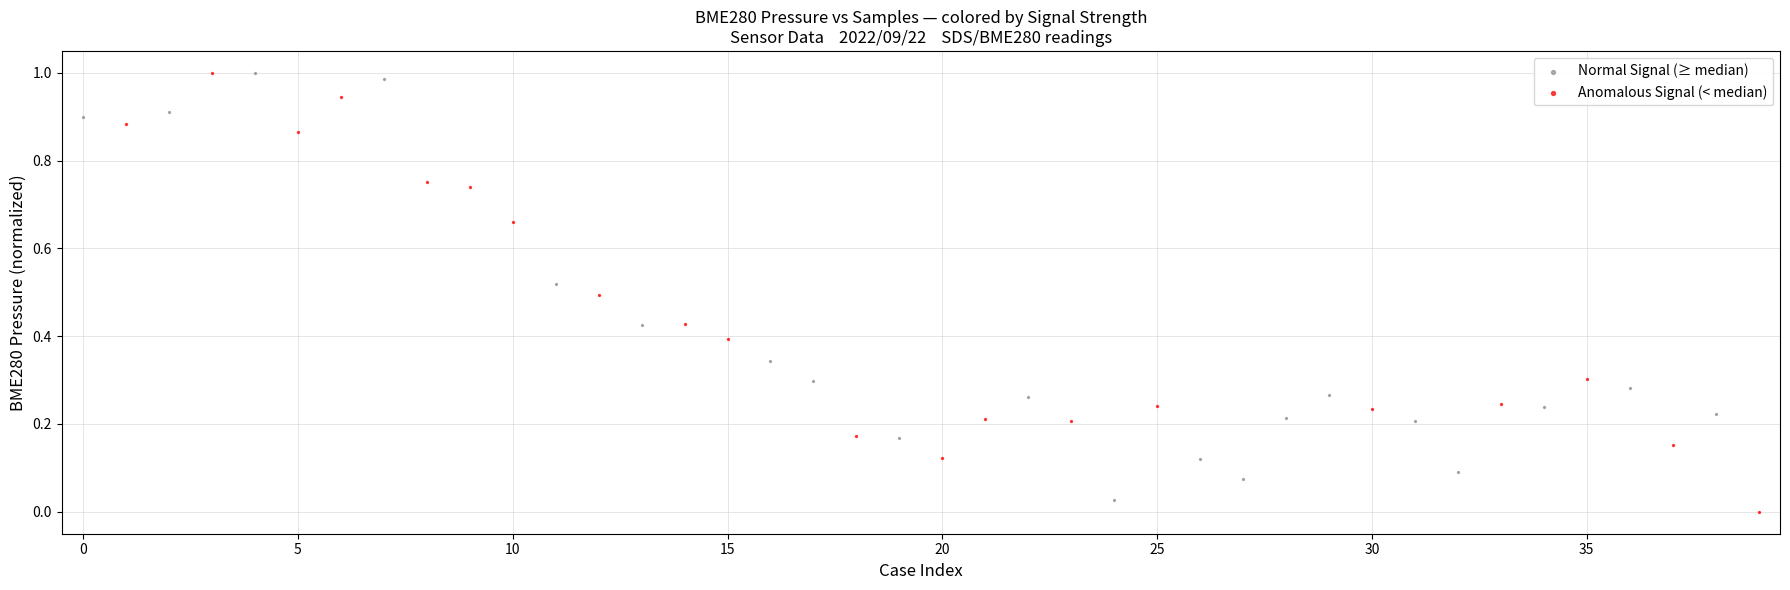

Which series has the largest Y range (max minus min)?

Anomalous Signal (< median)